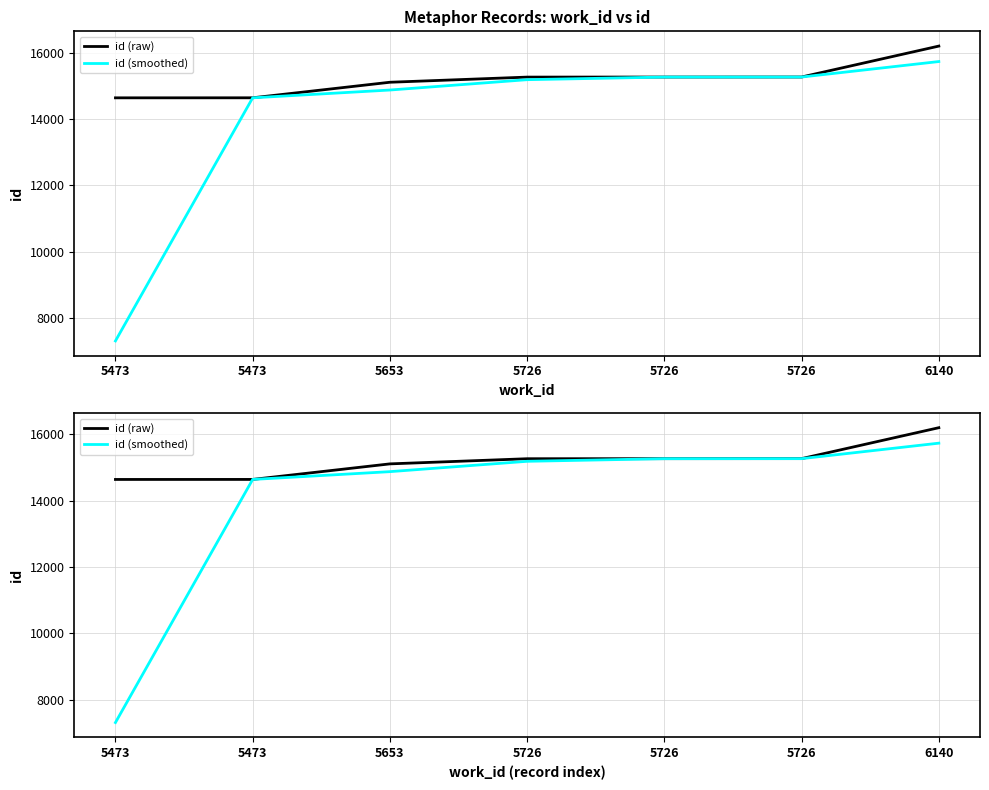

What is the difference between the maximum and minimum values in the id (raw) series?

1558.0